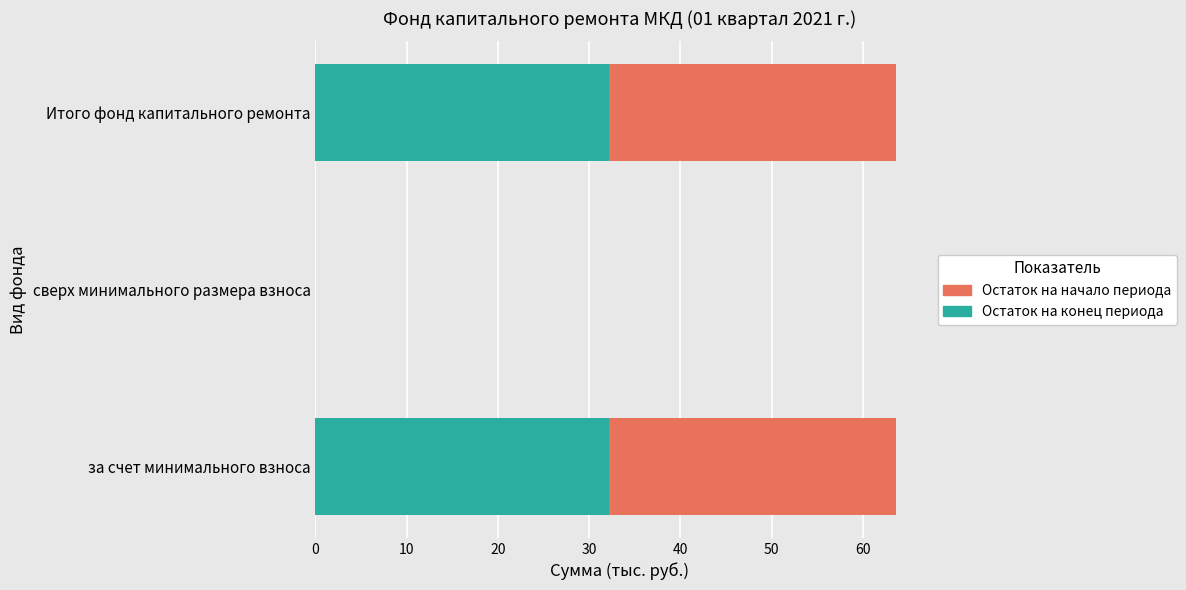

Is it true that Остаток на конец периода equals 32.2 at за счет минимального взноса?

True